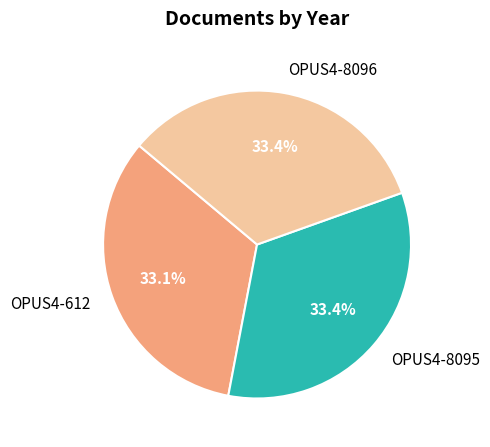

What is the ratio of the value at OPUS4-612 to the value at OPUS4-8095?

1.0